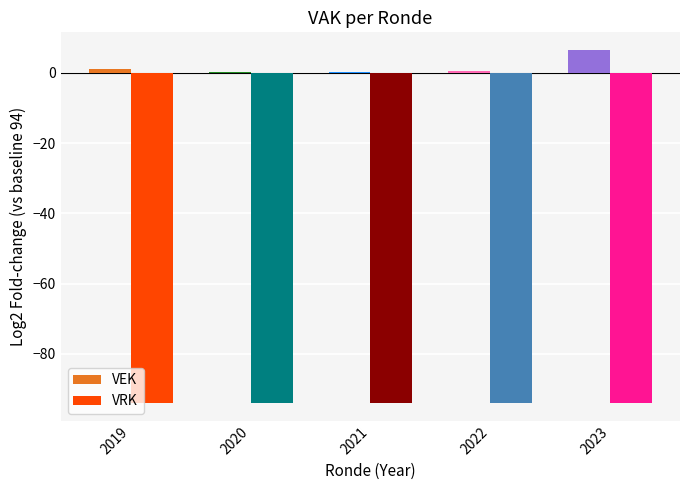

Is the value of VEK at 2019 greater than the value of VRK at 2023?

Yes